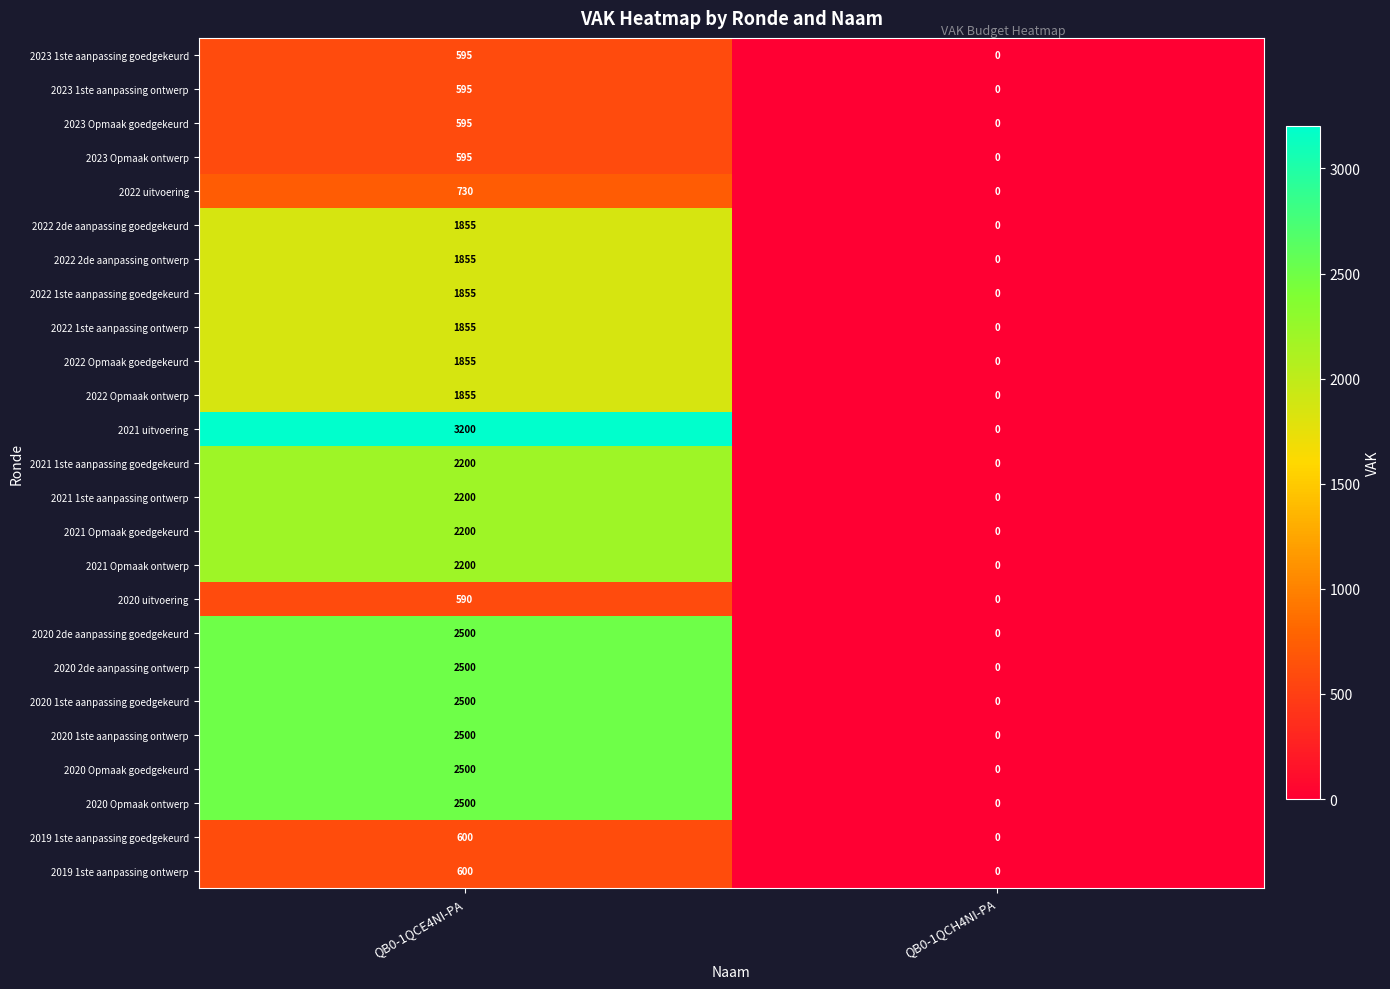

Read the 2022 uitvoering value at QB0-1QCE4NI-PA, to the nearest 50.

750